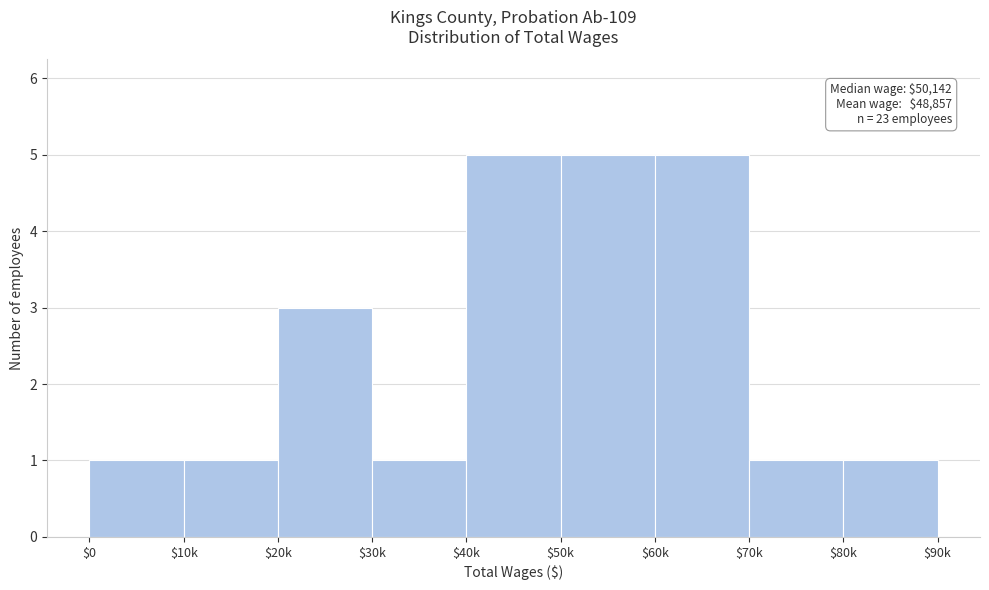

Reading left to right, list all the values displayed in this chart.

1	1	3	1	5	5	5	1	1